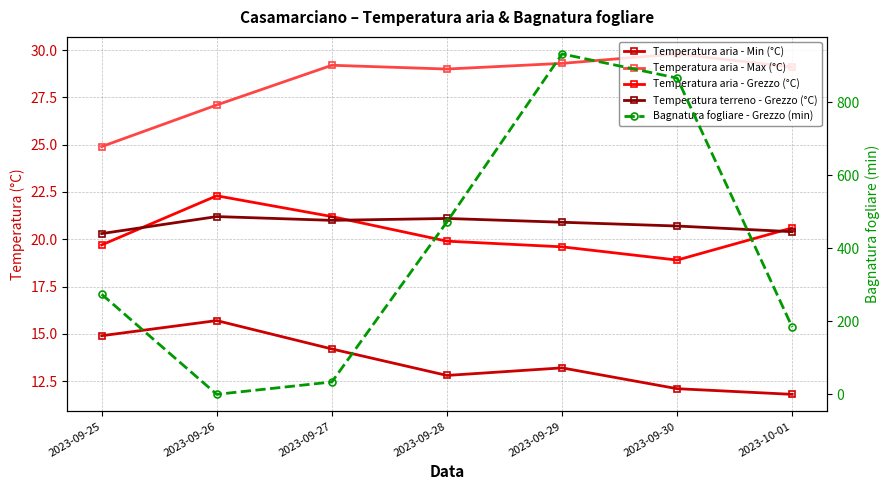

What is the total value across all series at 2023-09-25?

353.9